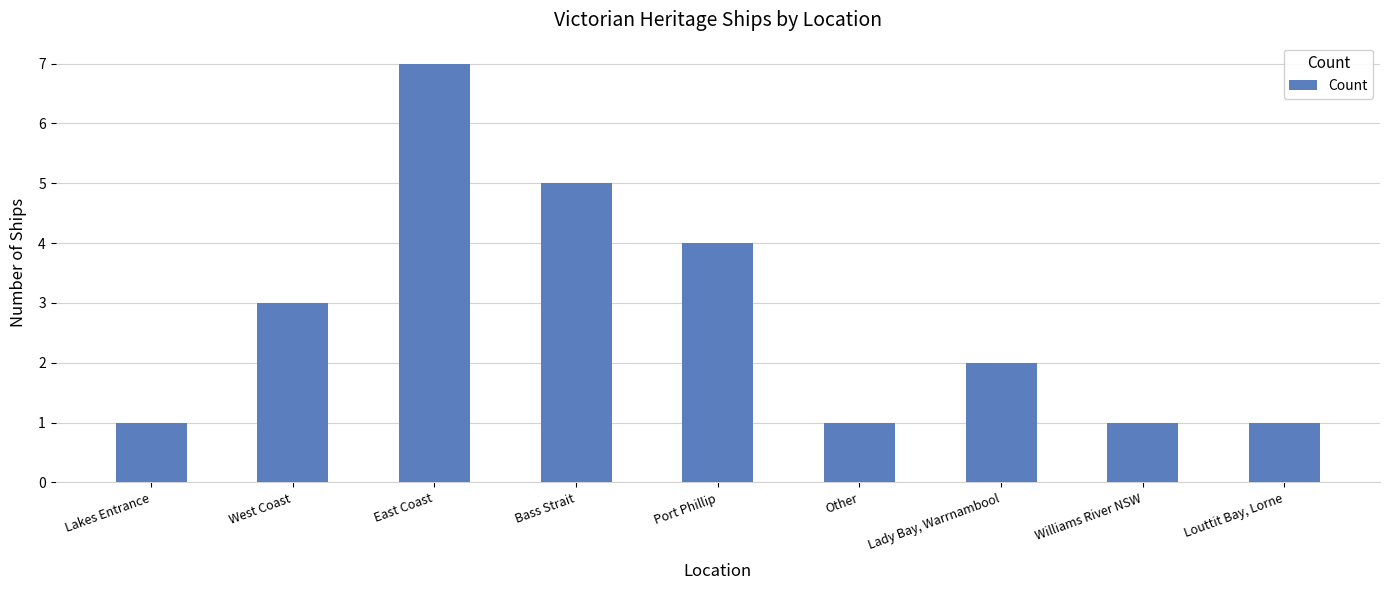

What is the change in value from West Coast to East Coast?

+4